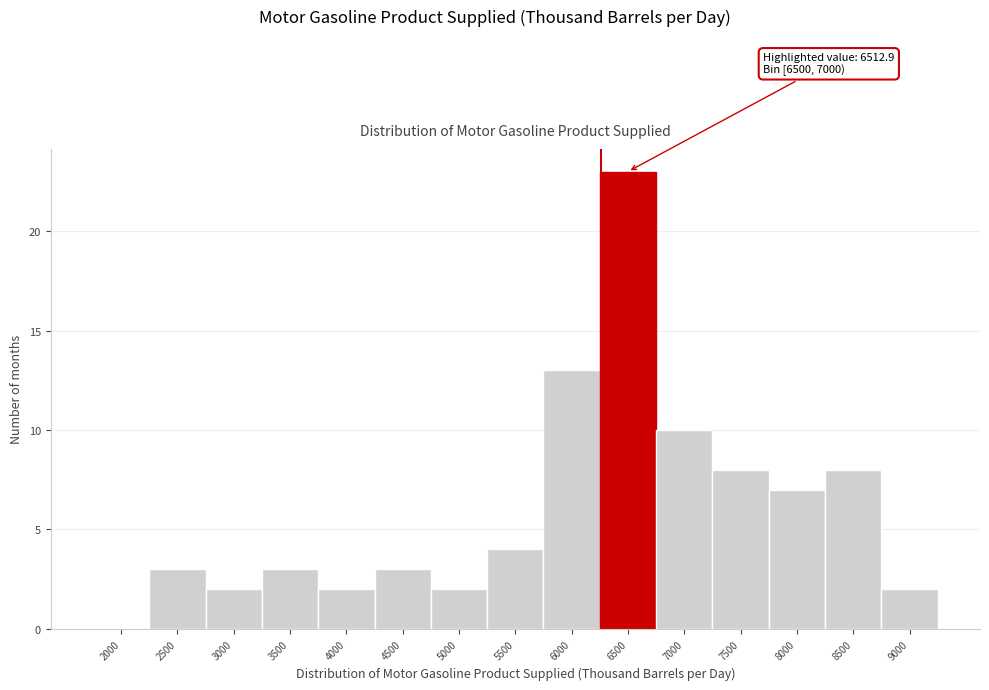

Reading right to left, list all the values displayed in this chart.

9000=2	8500=8	8000=7	7500=8	7000=10	6500=23	6000=13	5500=4	5000=2	4500=3	4000=2	3500=3	3000=2	2500=3	2000=0